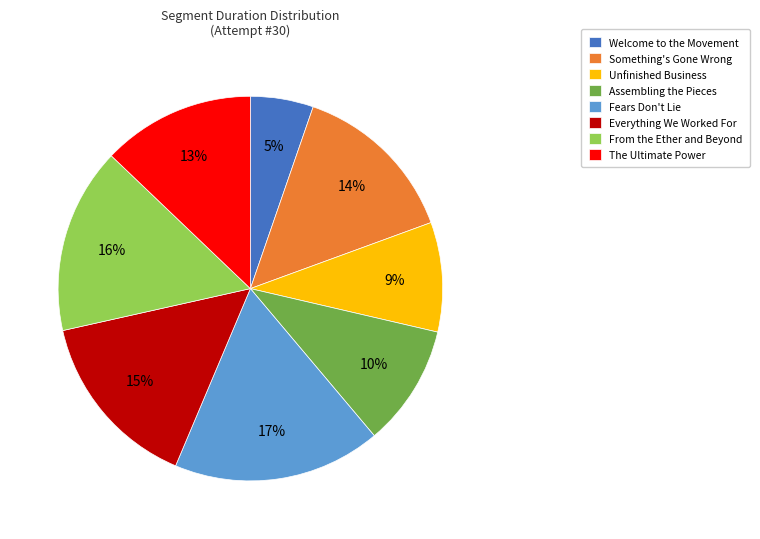

Does any single category account for the majority?

No